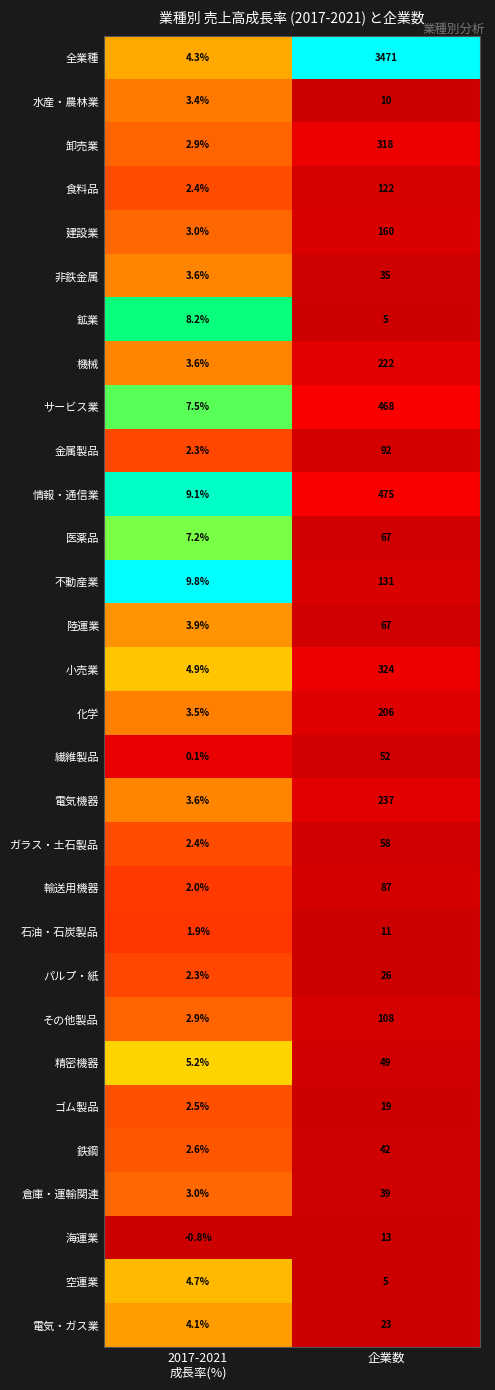

Is it true that 水産・農林業 equals 14.5 at 企業数?

False